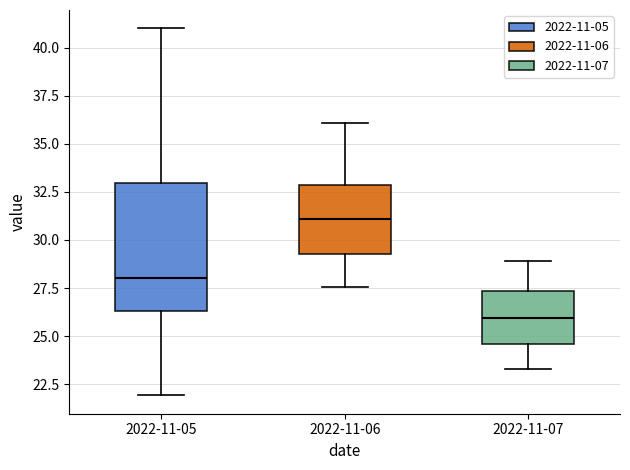

Which box has the lowest median line?

2022-11-07